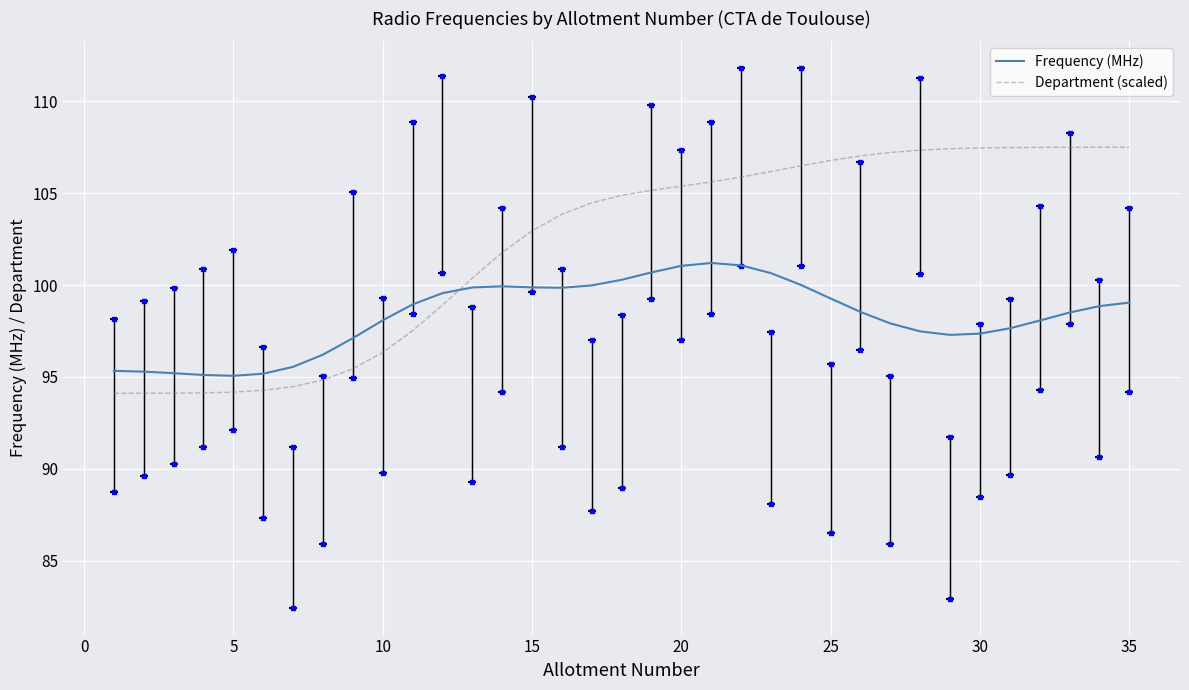

Which series has the widest spread of values?

Department (scaled)